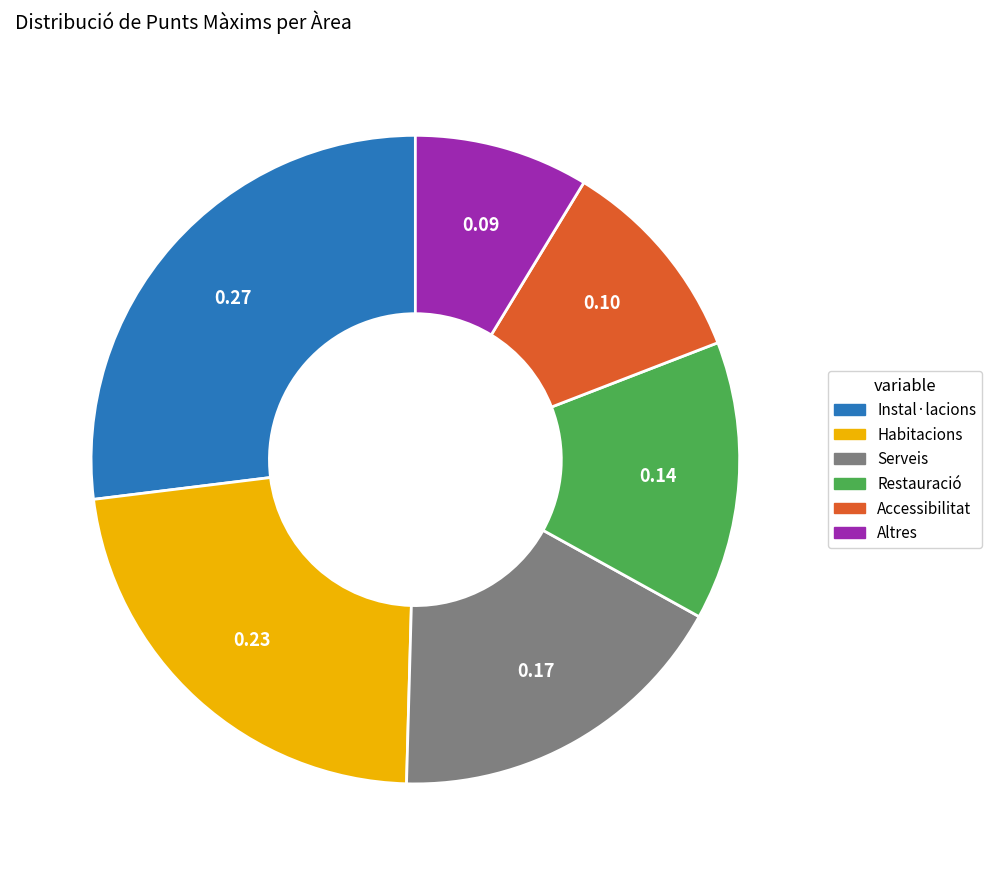

Is Accessibilitat the majority of the pie?

No